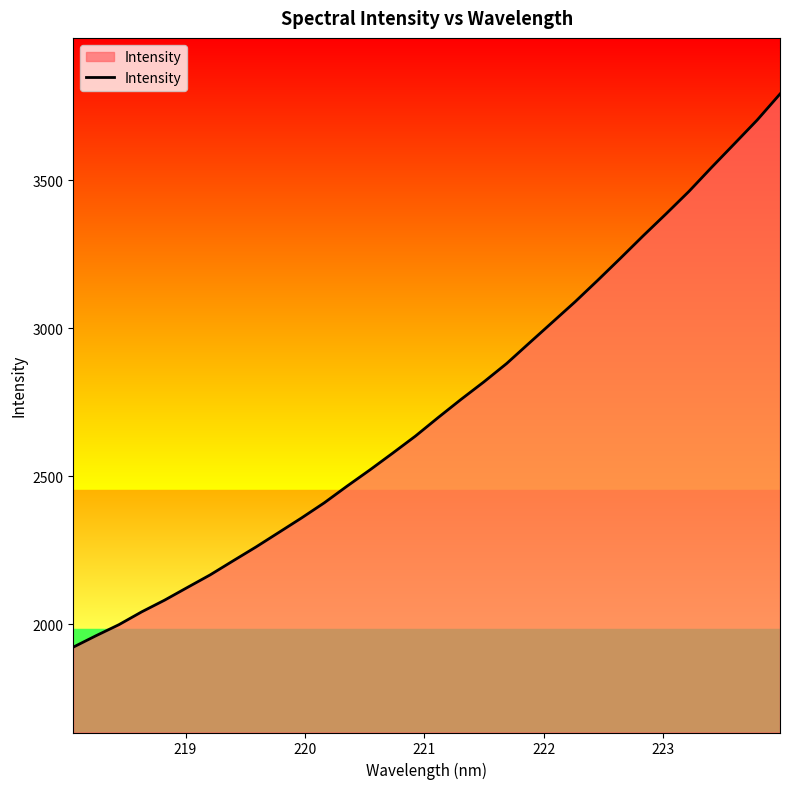

What is the maximum value shown in the chart?

3791.5